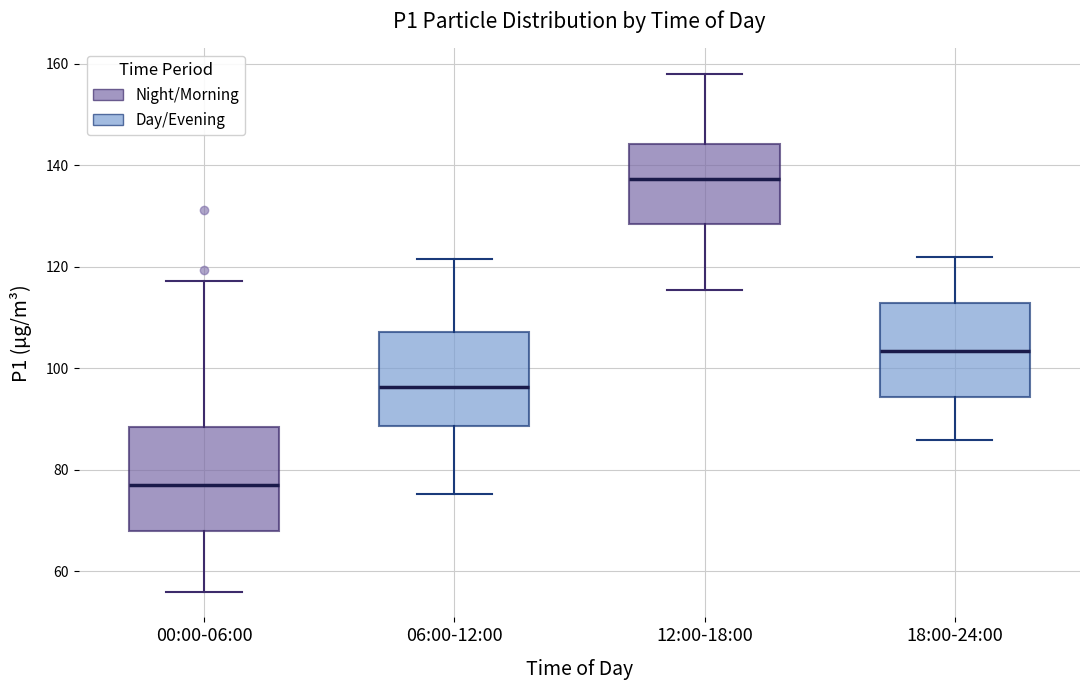

Which box has the lowest median line?

00:00-06:00